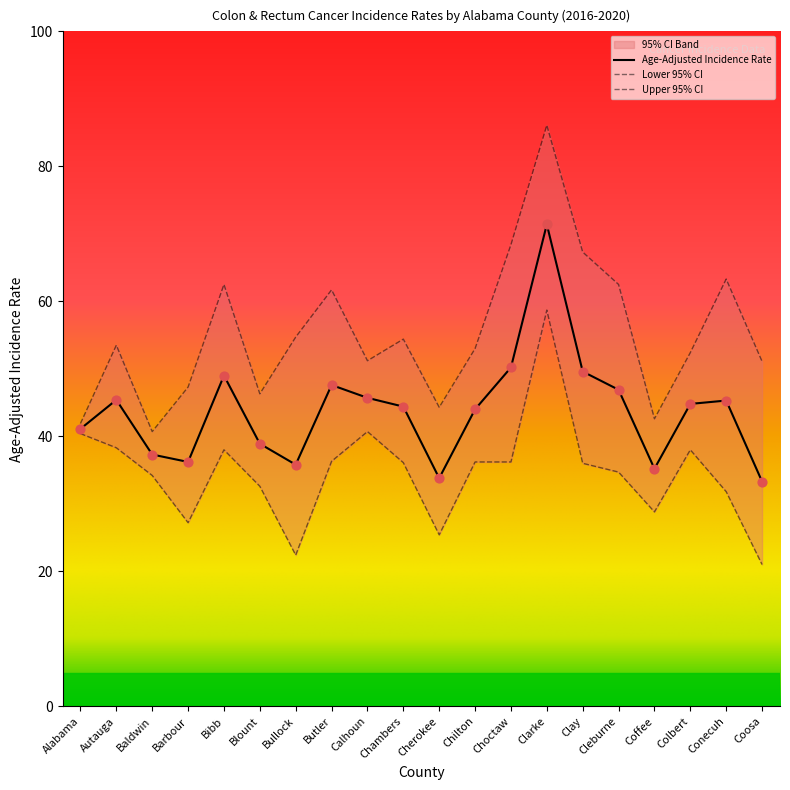

Which series has the largest total across all categories?

Upper 95% CI